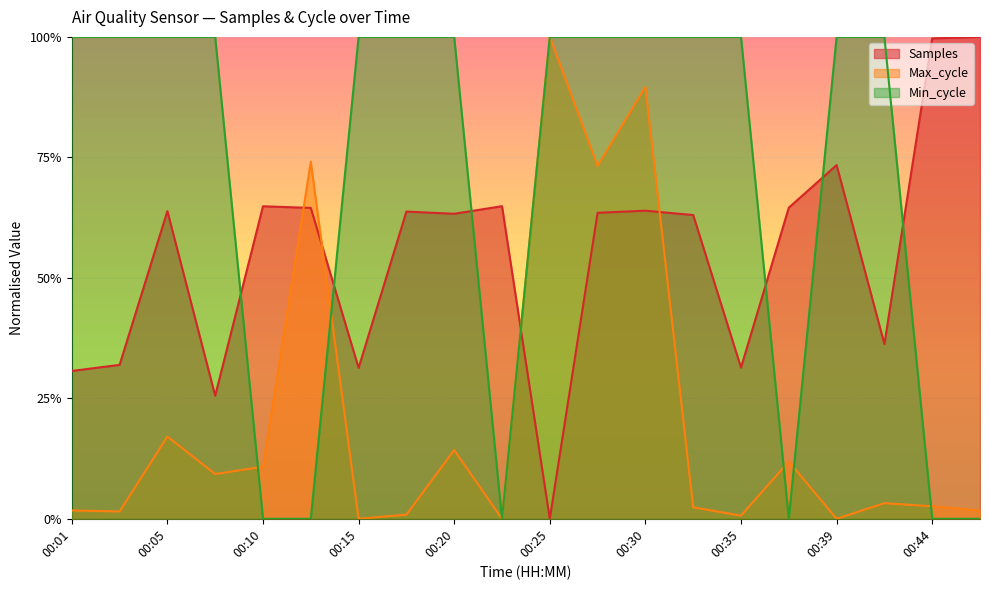

What is the spread (max minus min) of values at 00:18?

1.0